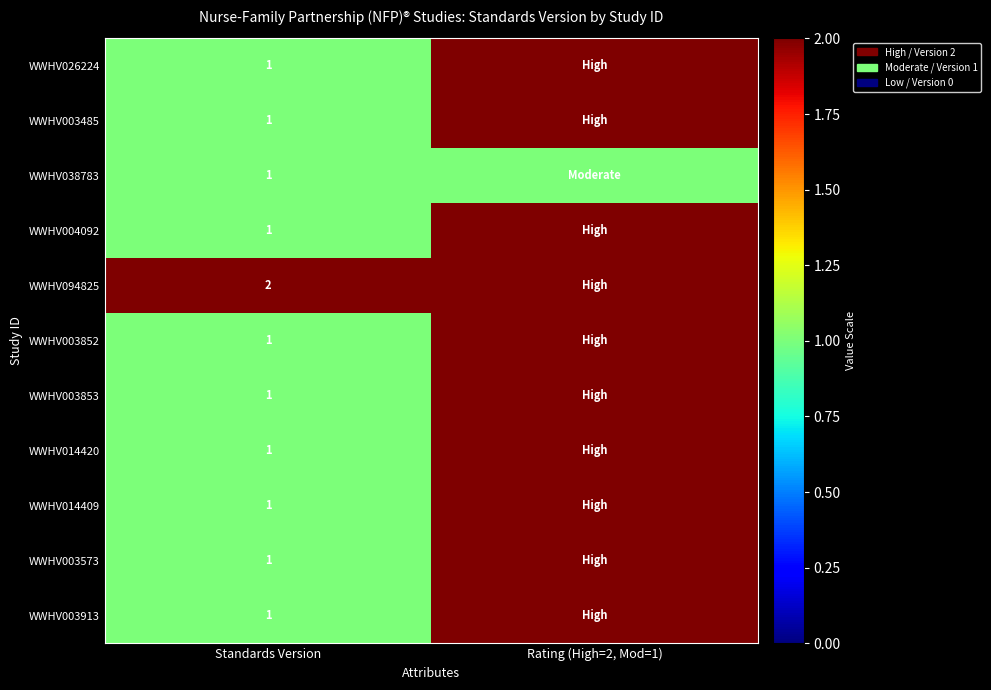

What is the total value across all series at Standards Version?

12